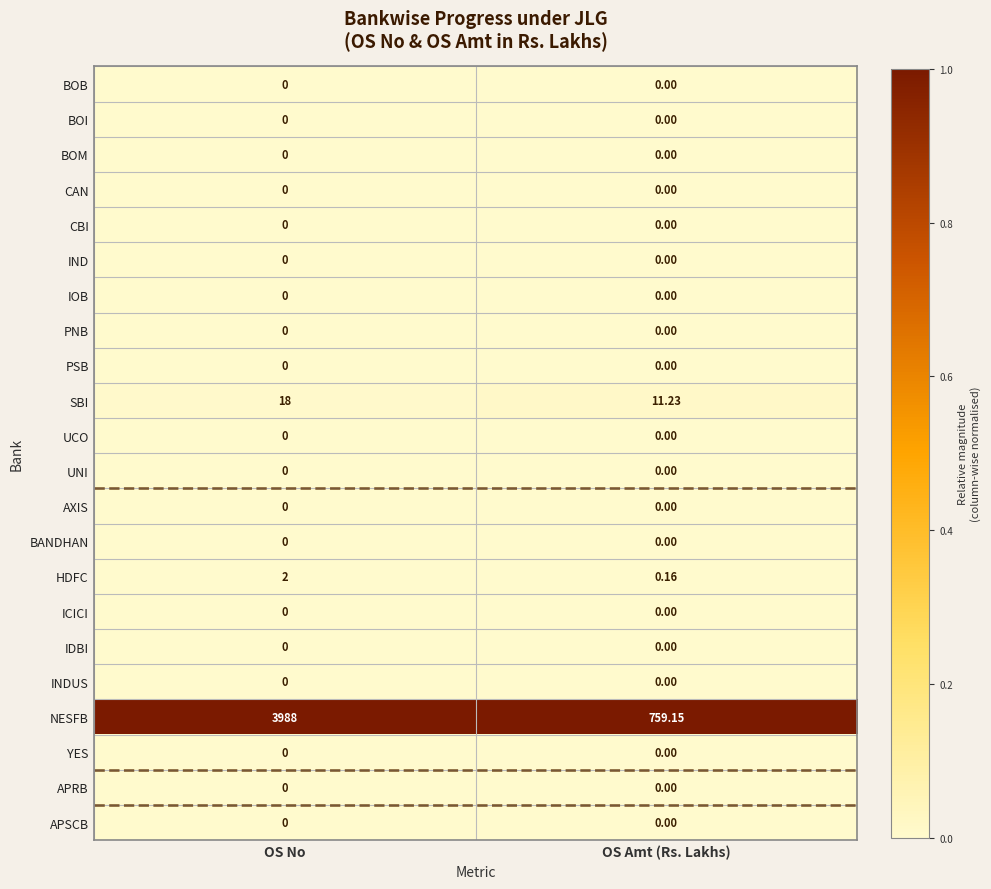

Which category has the highest value across all series?

OS No